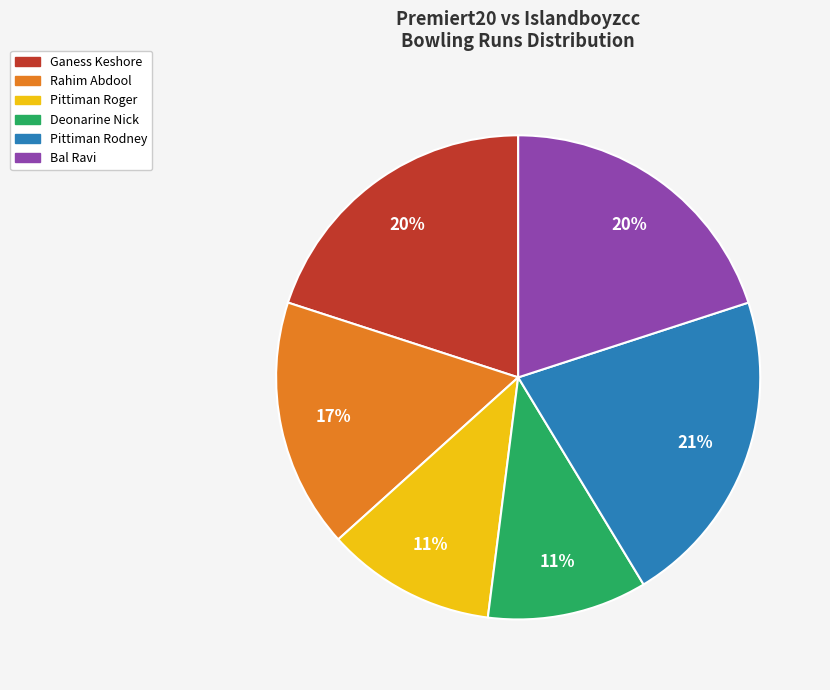

How many slices are in this pie chart?

6